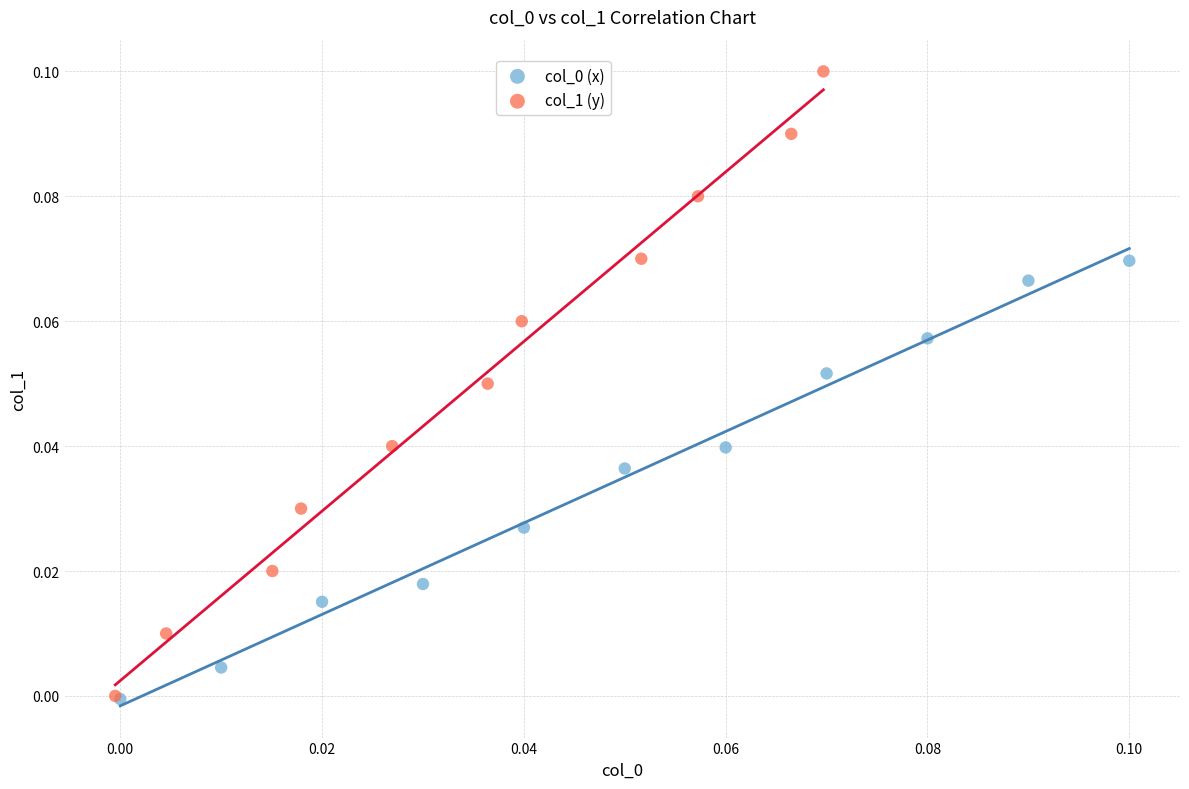

Which series reaches the maximum Y coordinate?

col_1 (y)